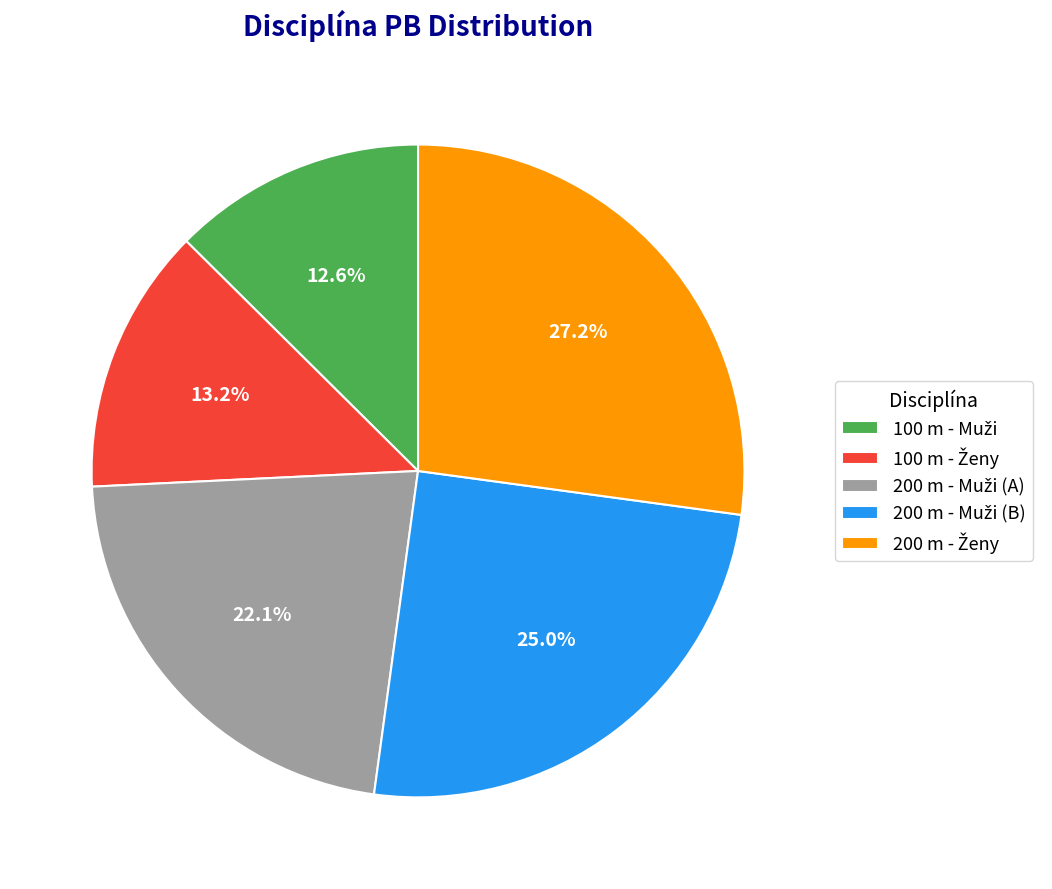

Is there any slice that represents more than half of the pie?

No